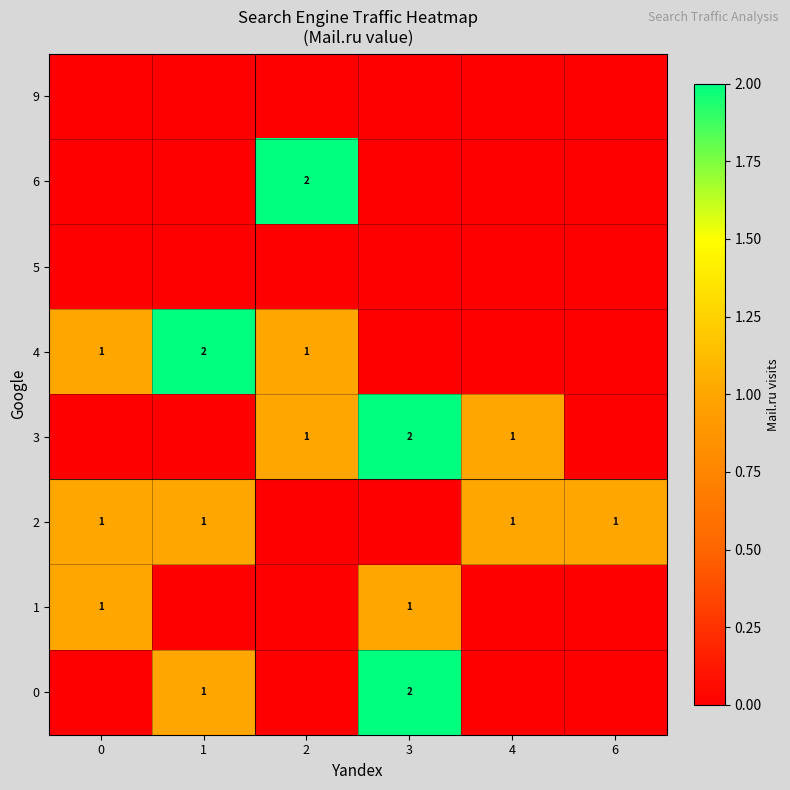

True or false: 3 has a value of 2 at 4.

False